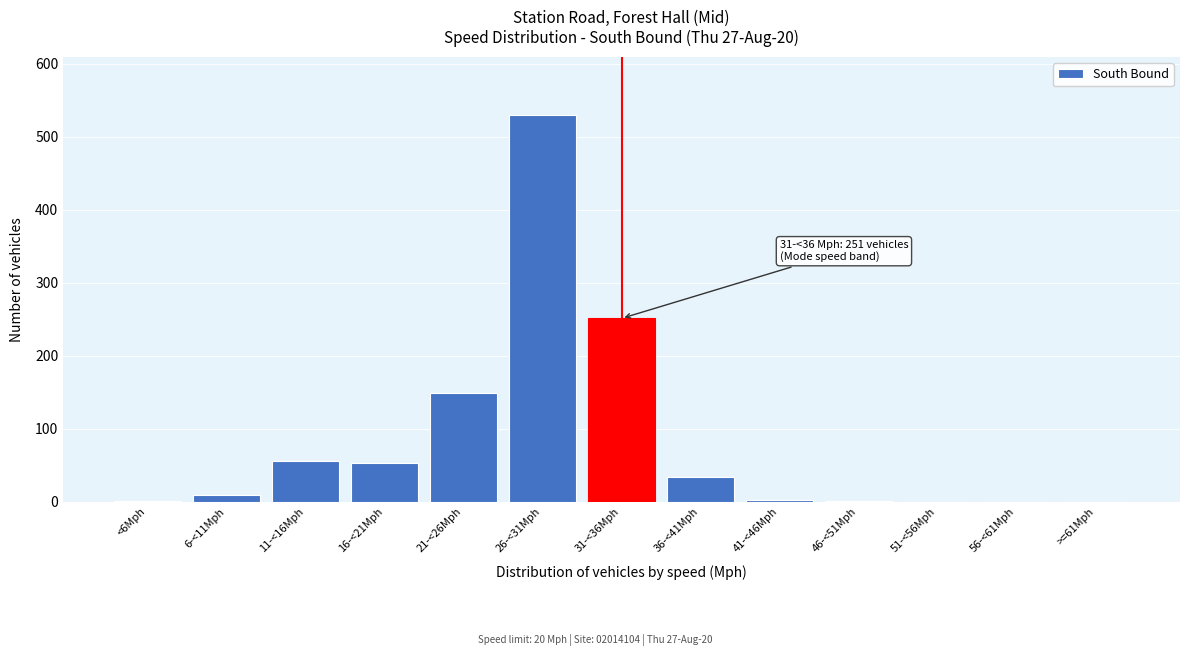

Which has a higher value, 56-<61Mph or 11-<16Mph?

11-<16Mph